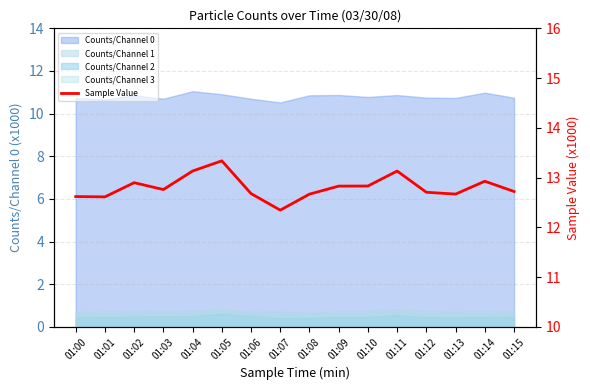

Does the chart have visible grid lines?

Yes